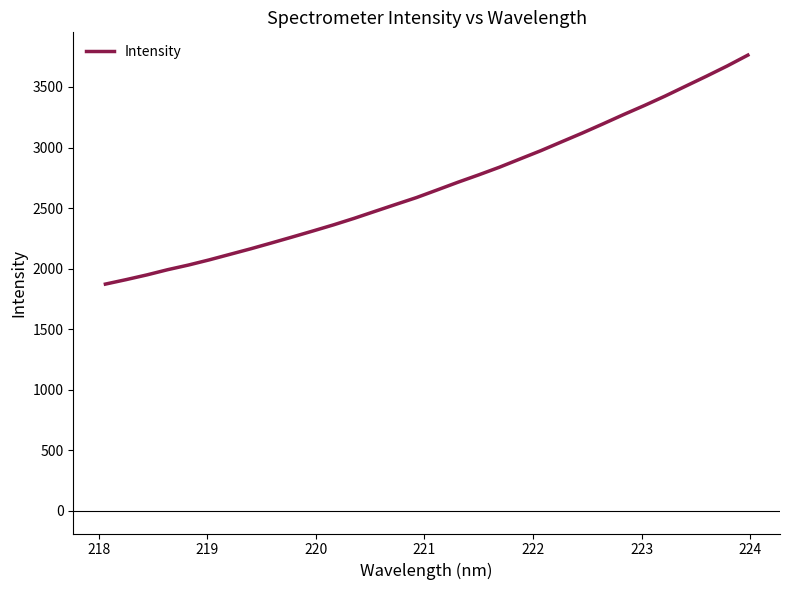

What is the smallest value displayed?

1871.8